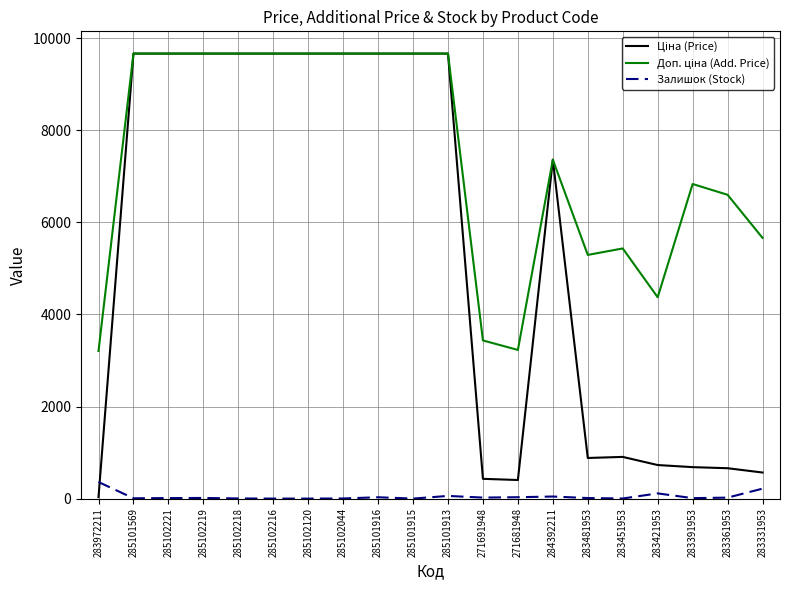

What is the maximum value shown in the chart?

9664.7